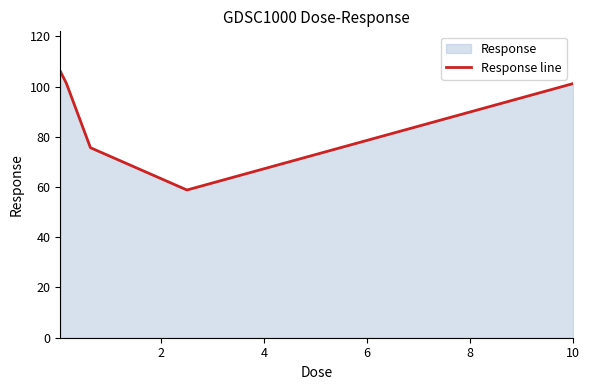

What is the minimum value shown in the chart?

58.8